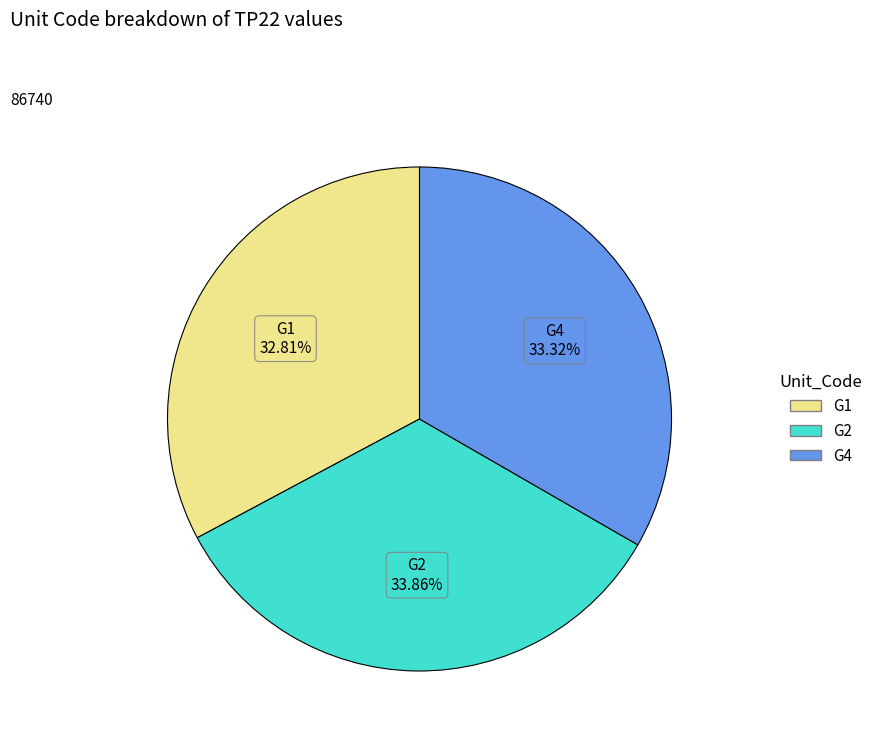

Is there any slice that represents more than half of the pie?

No